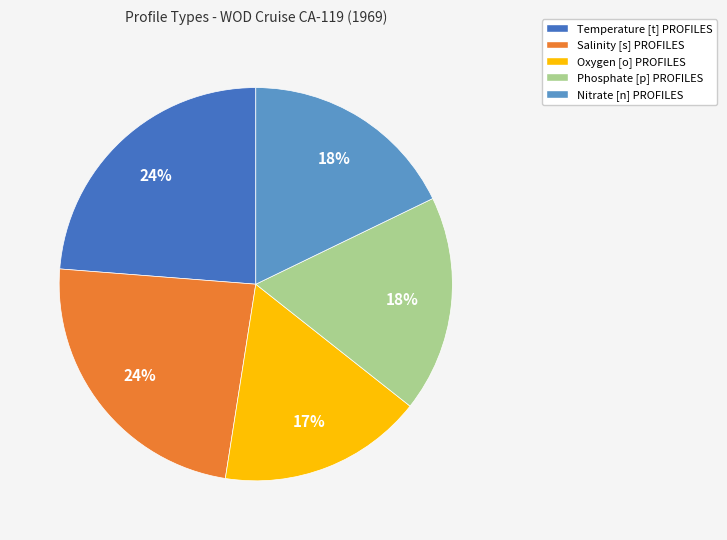

The Salinity [s] PROFILES slice represents 24% of the pie. True or false?

True